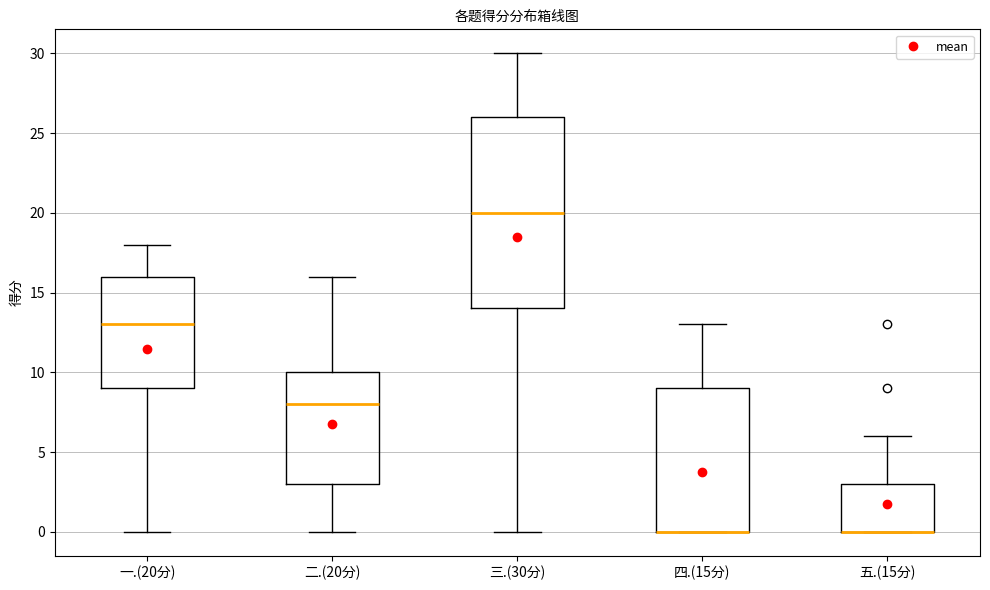

Which box is the tallest, from its lower edge to its upper edge?

三.(30分)